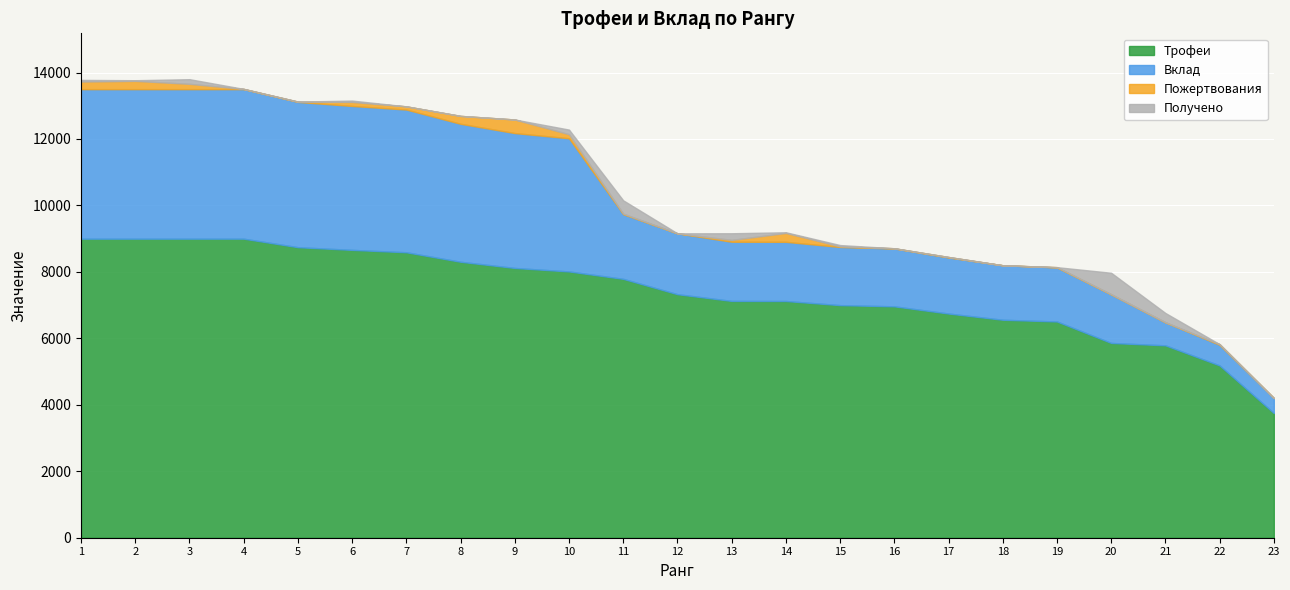

The value of Вклад at 8 is 4152. True or false?

True